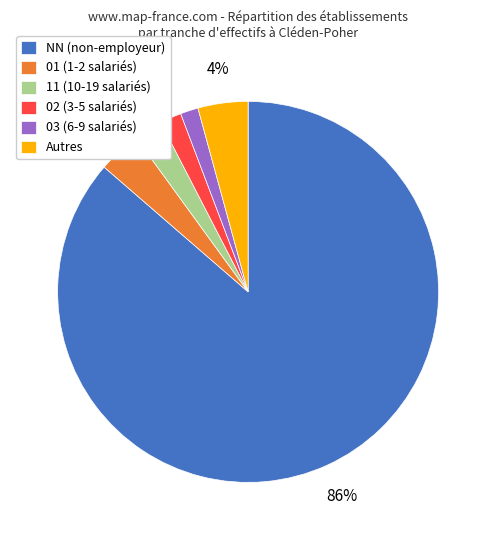

True or false: 11 (10-19 salariés) accounts for 11% of the total.

False